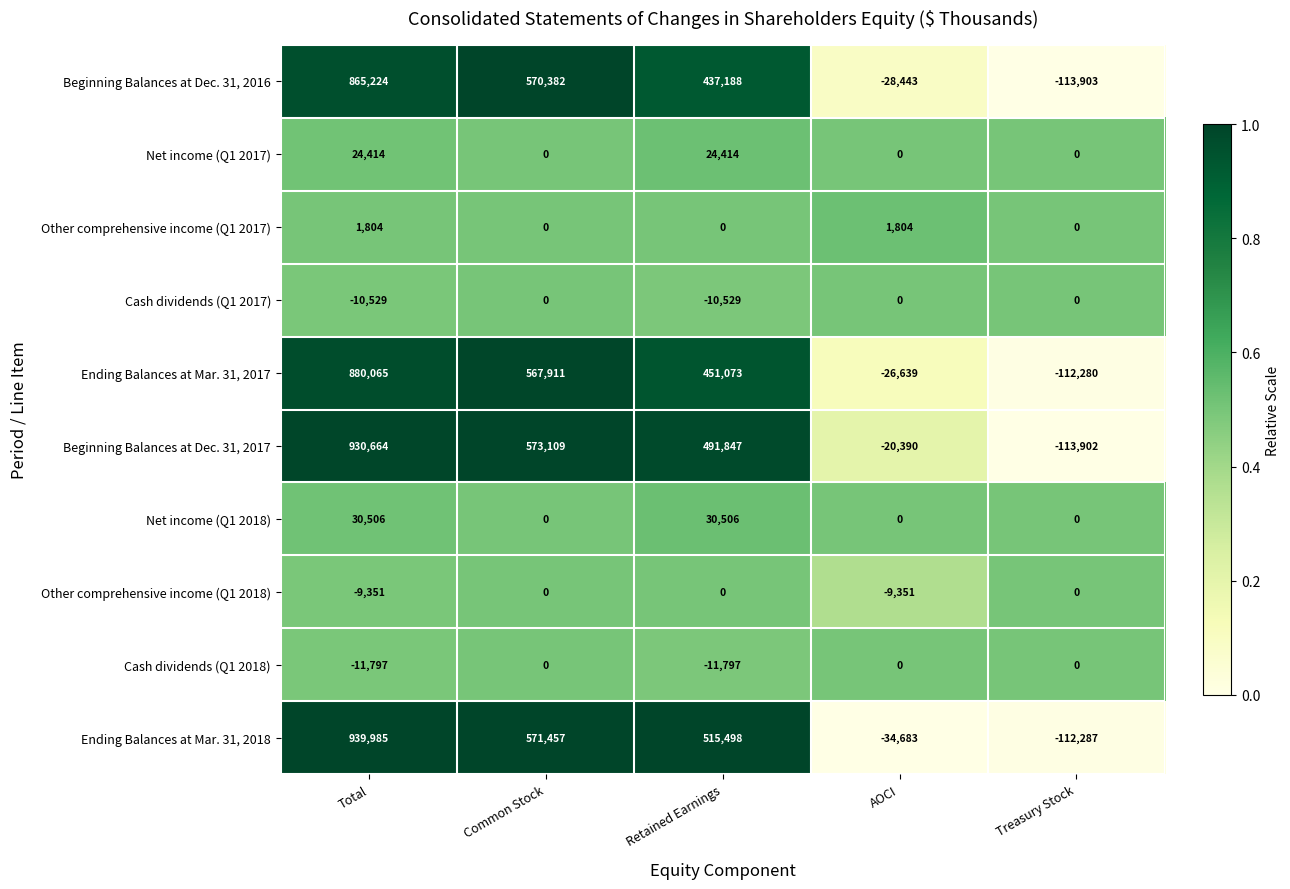

Where does the Ending Balances at Mar. 31, 2018 series first go above 515498?

Total